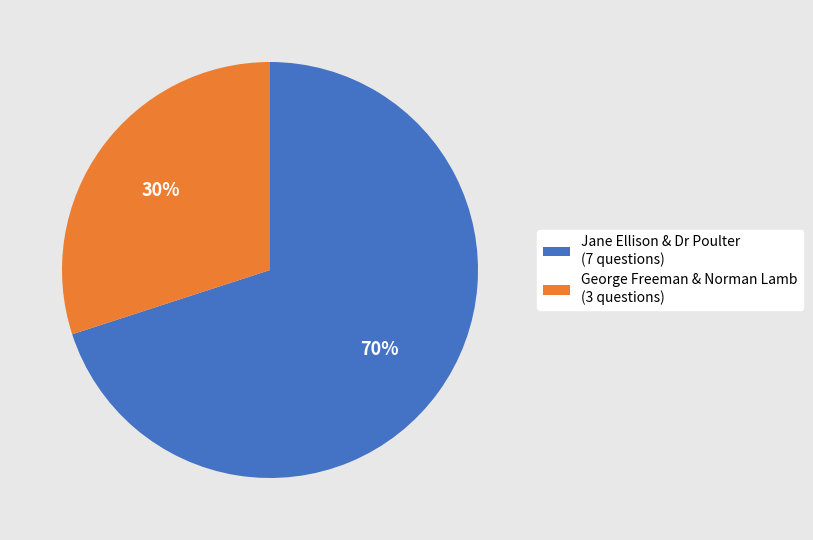

How many segments does this pie chart have?

2